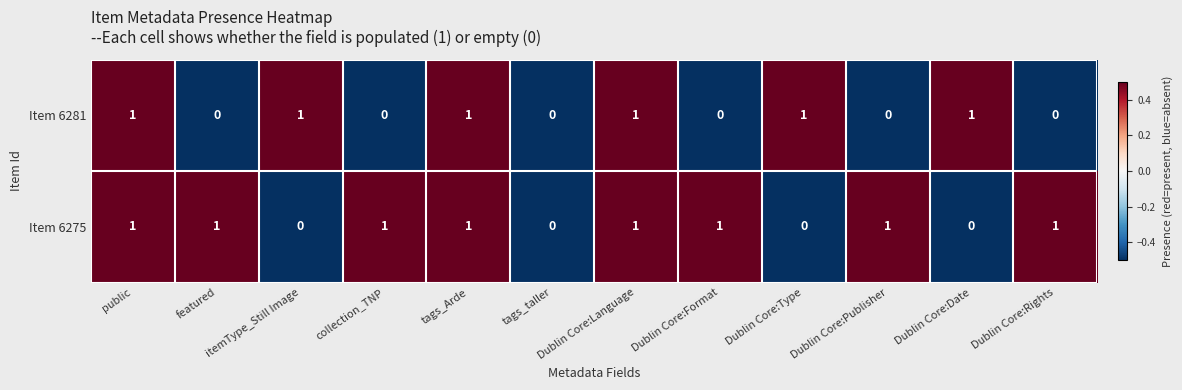

Count the Item 6275 values in the range 0 to 1.

12